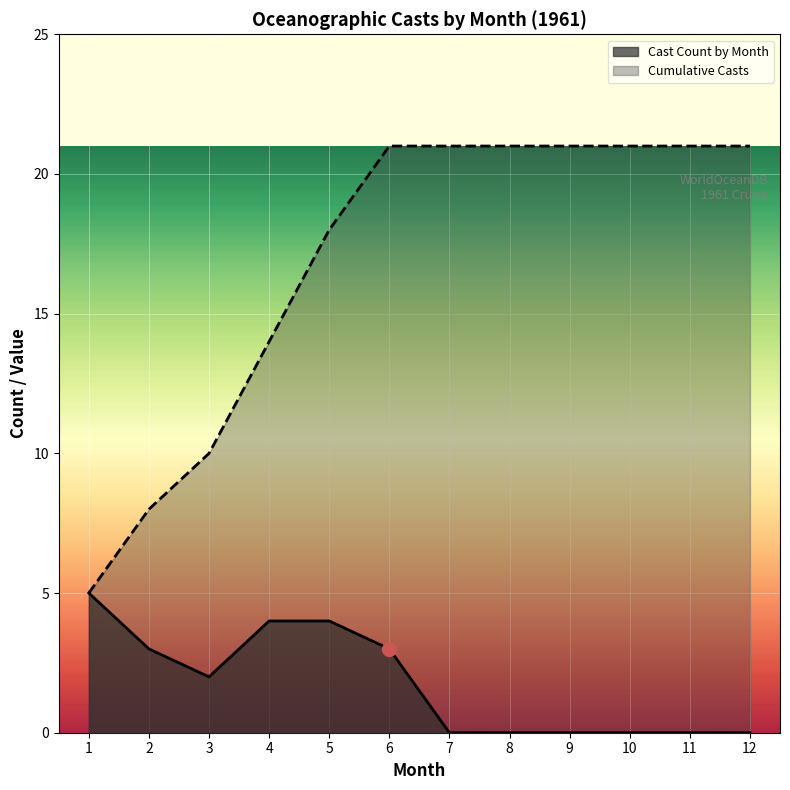

Reading right to left, extract all data points from this chart.

Cast Count by Month: 12=0	11=0	10=0	9=0	8=0	7=0	6=3	5=4	4=4	3=2	2=3	1=5
Cumulative Casts: 12=21	11=21	10=21	9=21	8=21	7=21	6=21	5=18	4=14	3=10	2=8	1=5